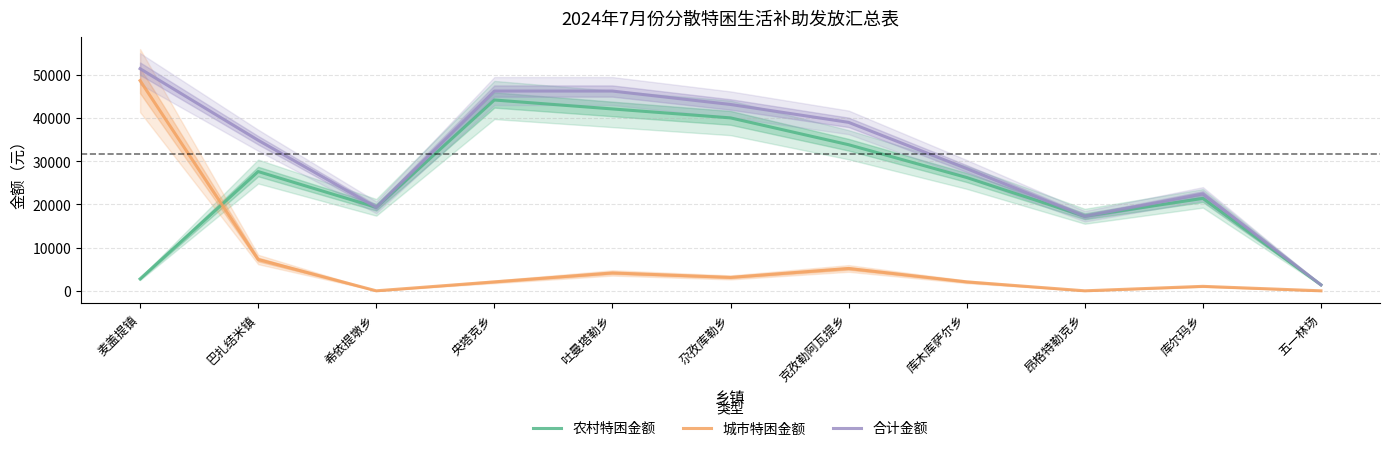

The value of 城市特困金额 at 克孜勒阿瓦提乡 is 3531. True or false?

False